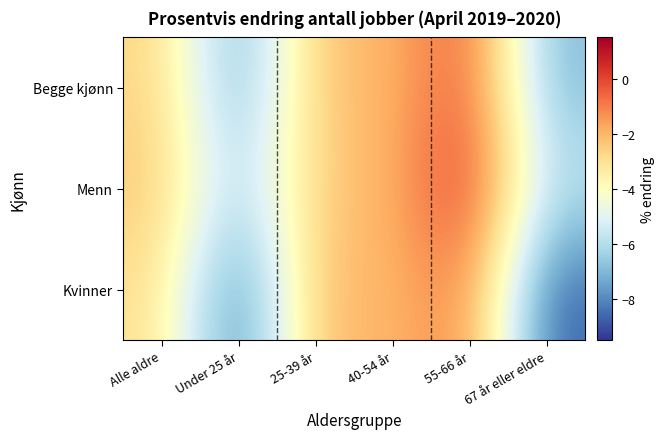

At which category is the sum across all series the highest?

55-66 år